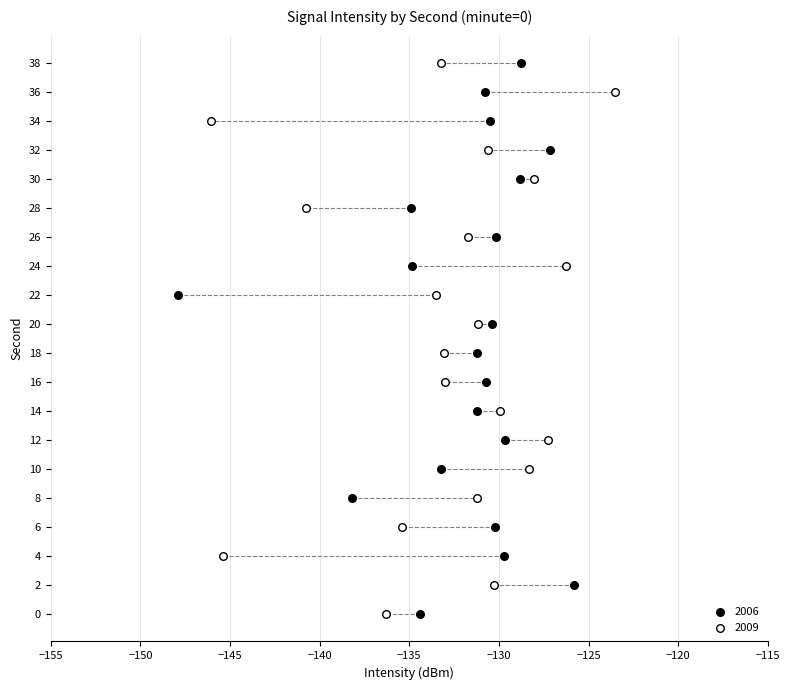

What are all the series names shown in the legend?

2006, 2009